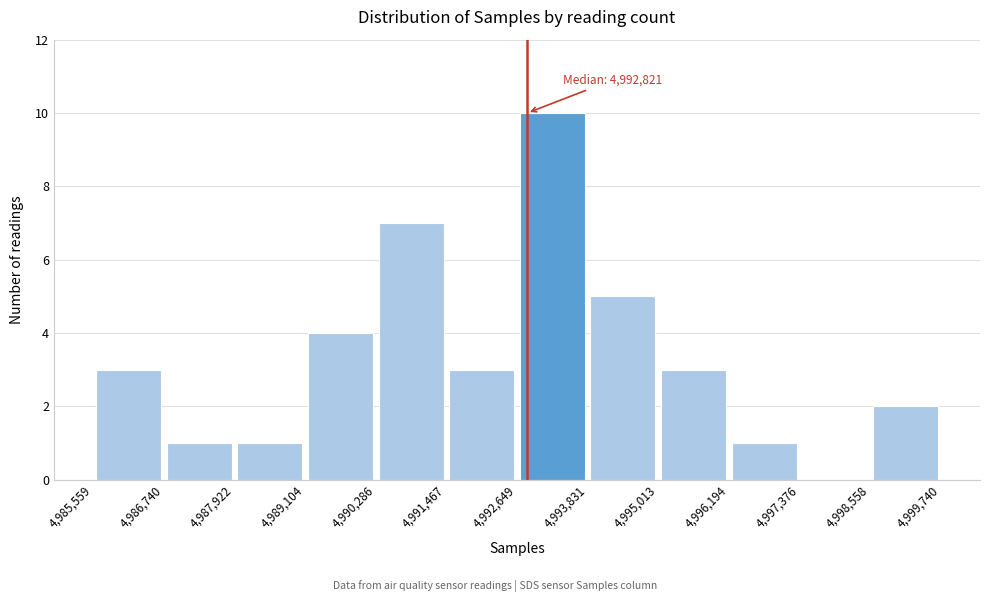

Which range on the x-axis has the tallest bar?

4,992,649 to 4,993,831